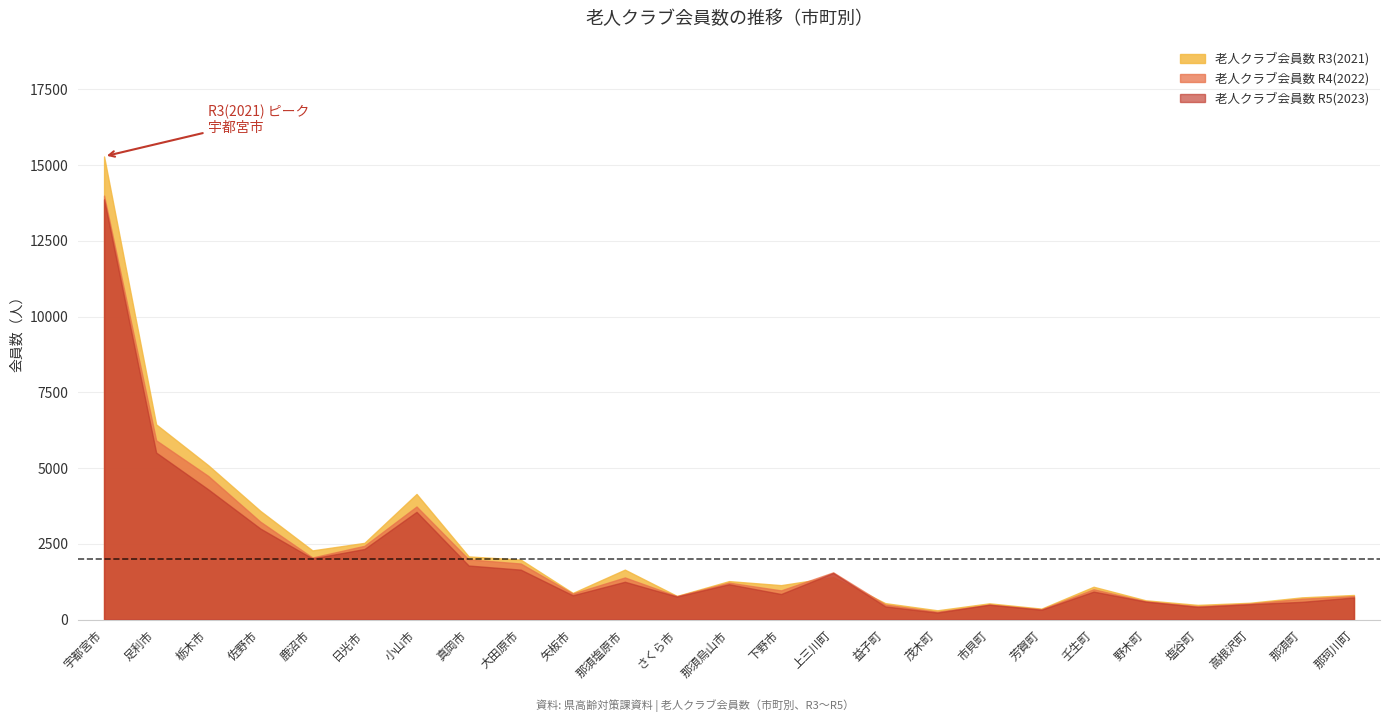

What is the sum of all 老人クラブ会員数 R4(2022) values?

52295